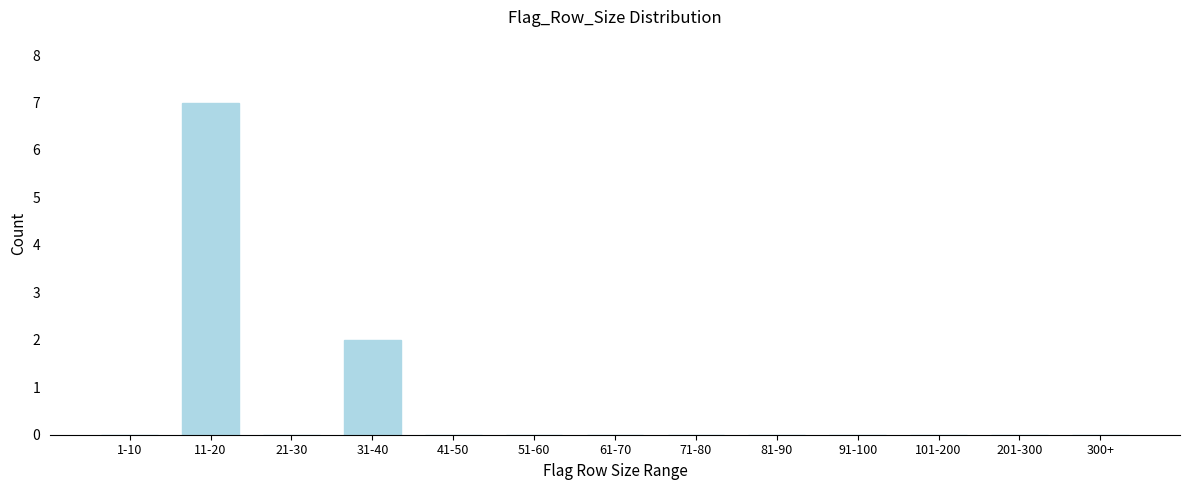

Reading left to right, extract all data points from this chart.

1-10=0	11-20=7	21-30=0	31-40=2	41-50=0	51-60=0	61-70=0	71-80=0	81-90=0	91-100=0	101-200=0	201-300=0	300+=0